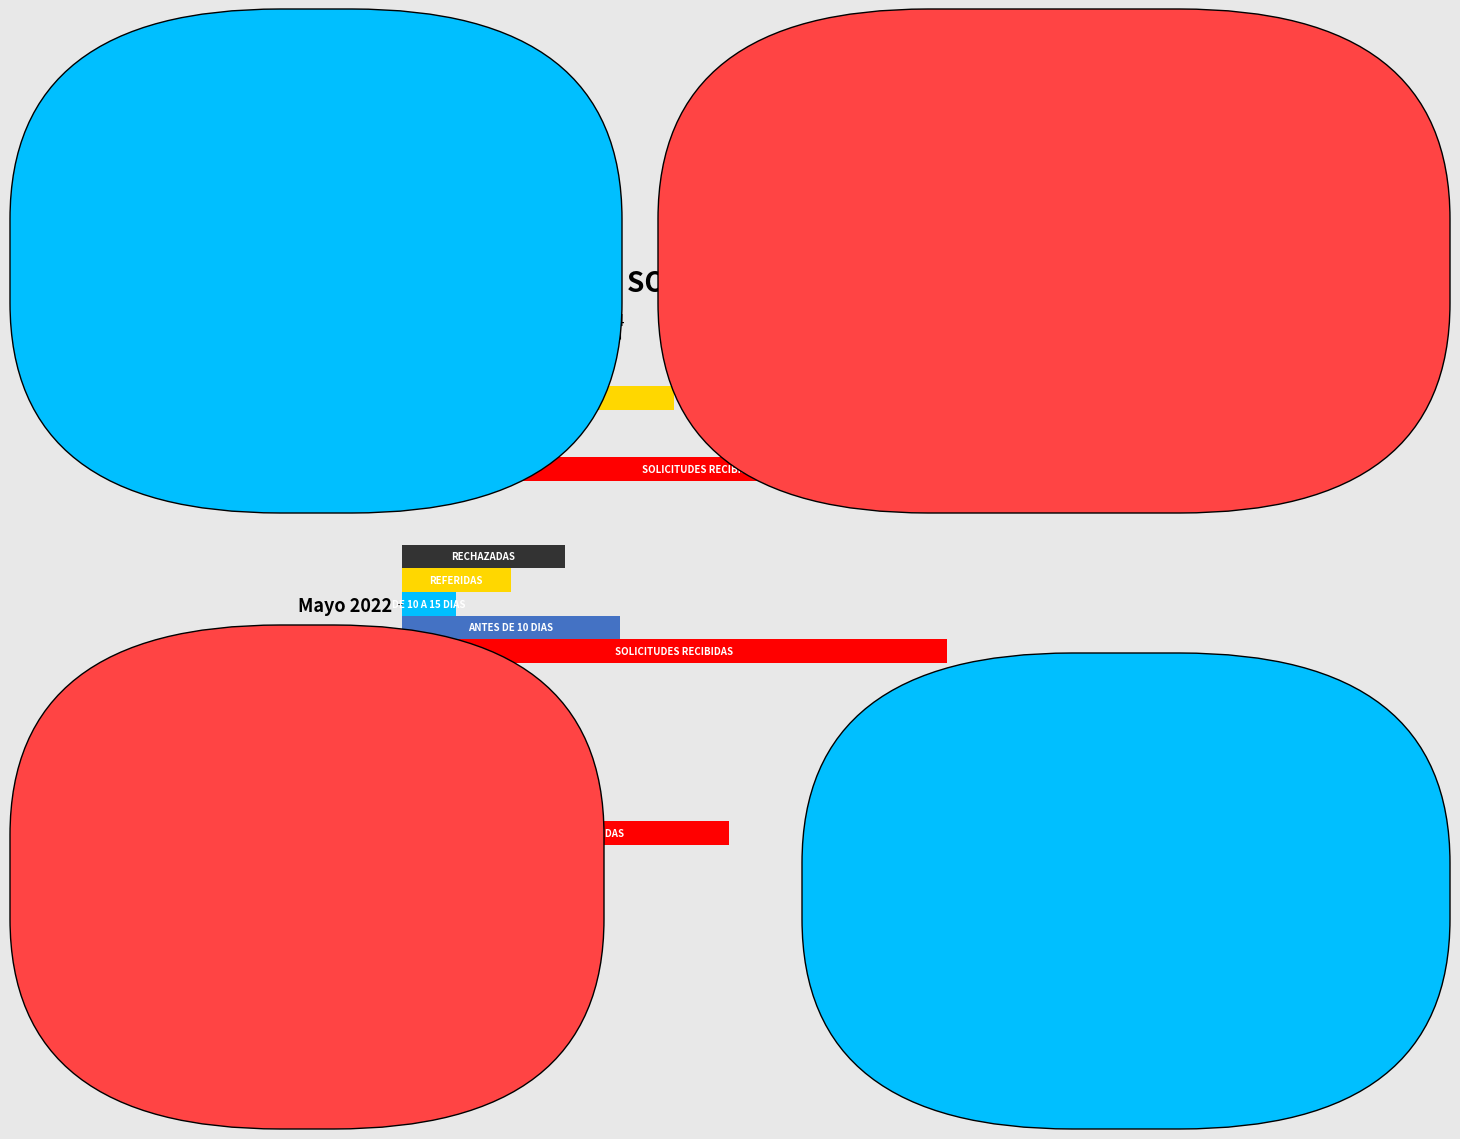

The value of DE 10 A 15 DIAS at Abril 2022 is 0. True or false?

True